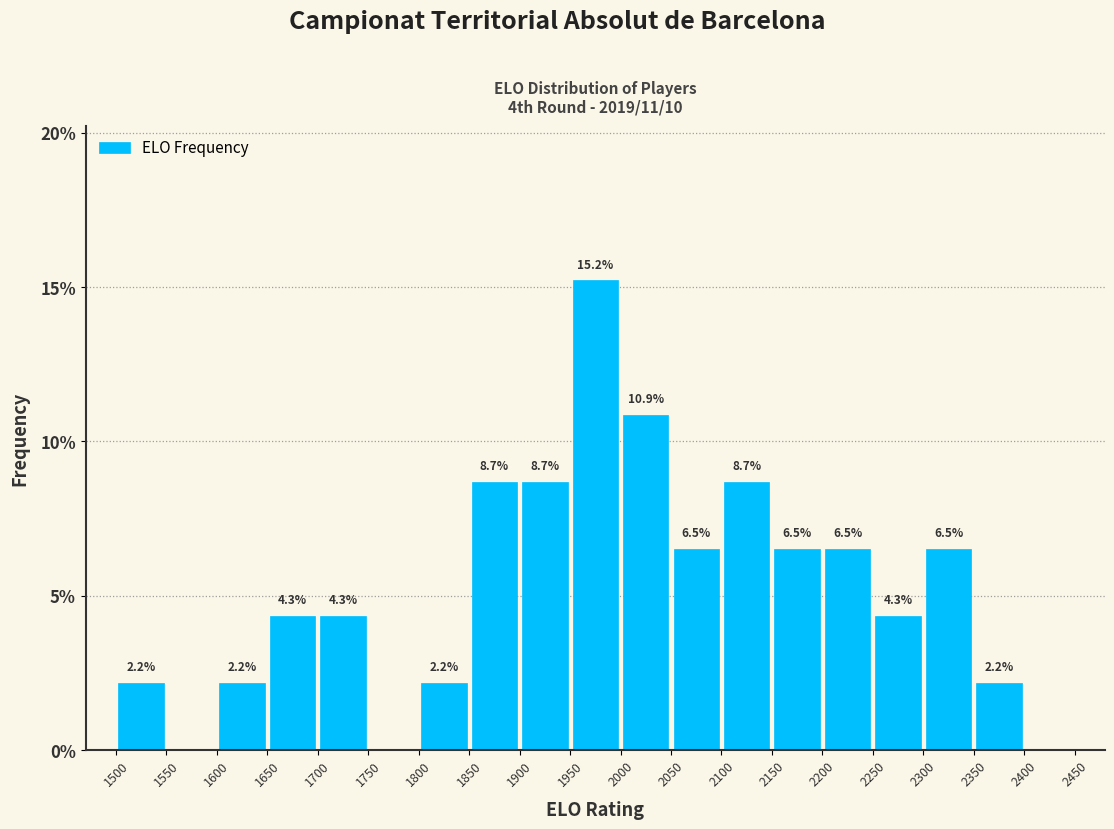

Over which range of the x-axis is the bar tallest?

1950 to 2000